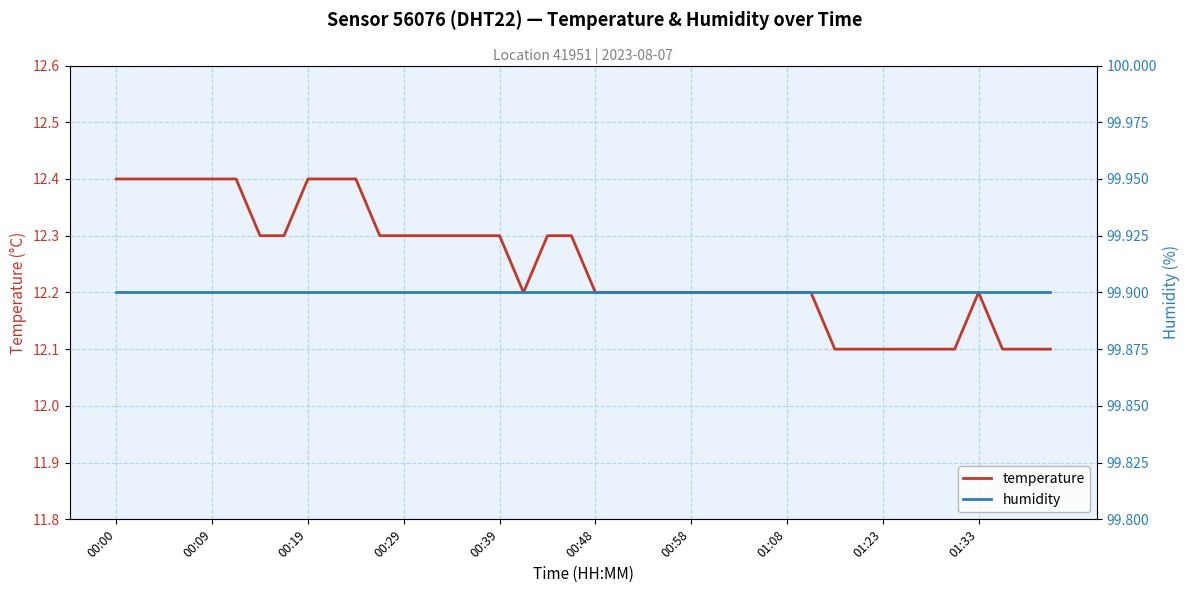

Is it true that temperature equals 6.8 at 00:29?

False